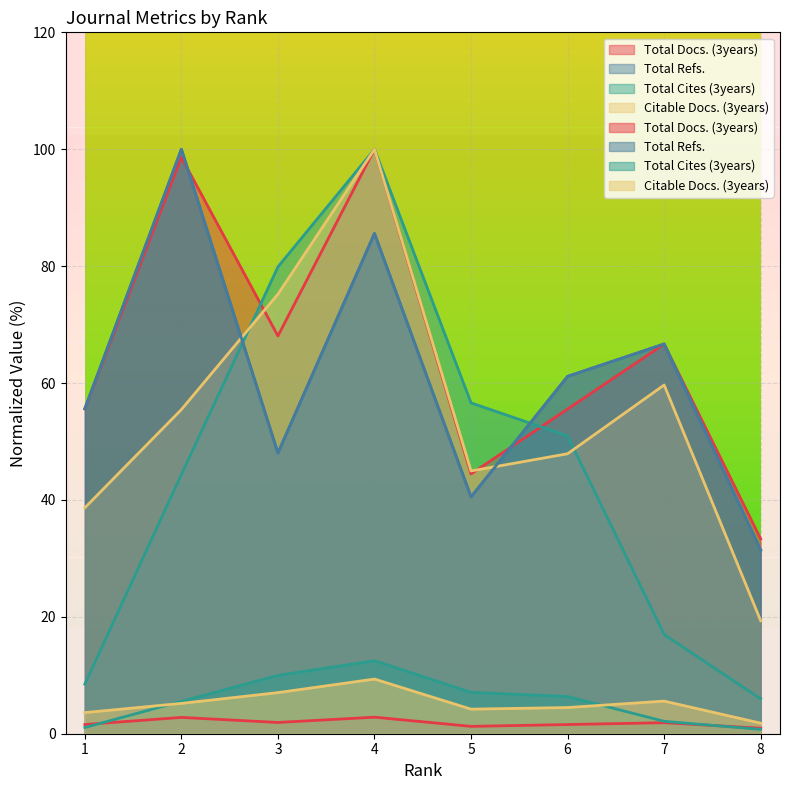

What are all the series names shown in the legend?

Total Docs. (3years), Total Refs., Total Cites (3years), Citable Docs. (3years)